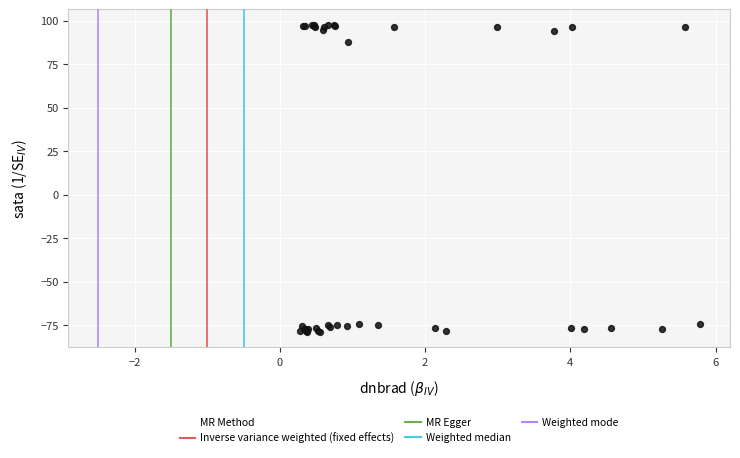

What Y value in the scatter plot is closest to 9?

88.0